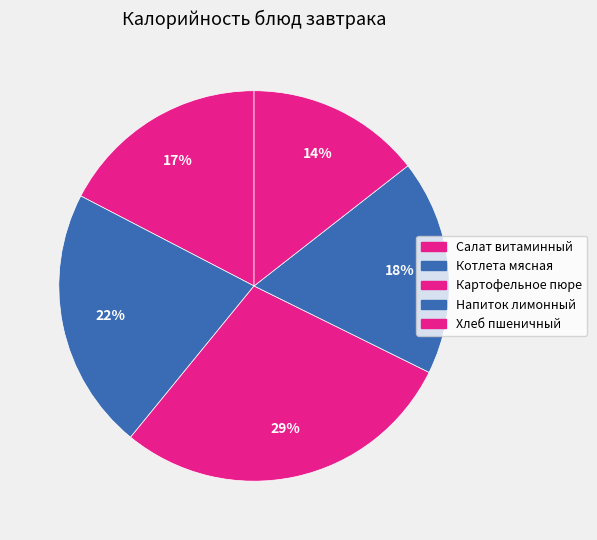

Which slice is the largest?

Картофельное пюре